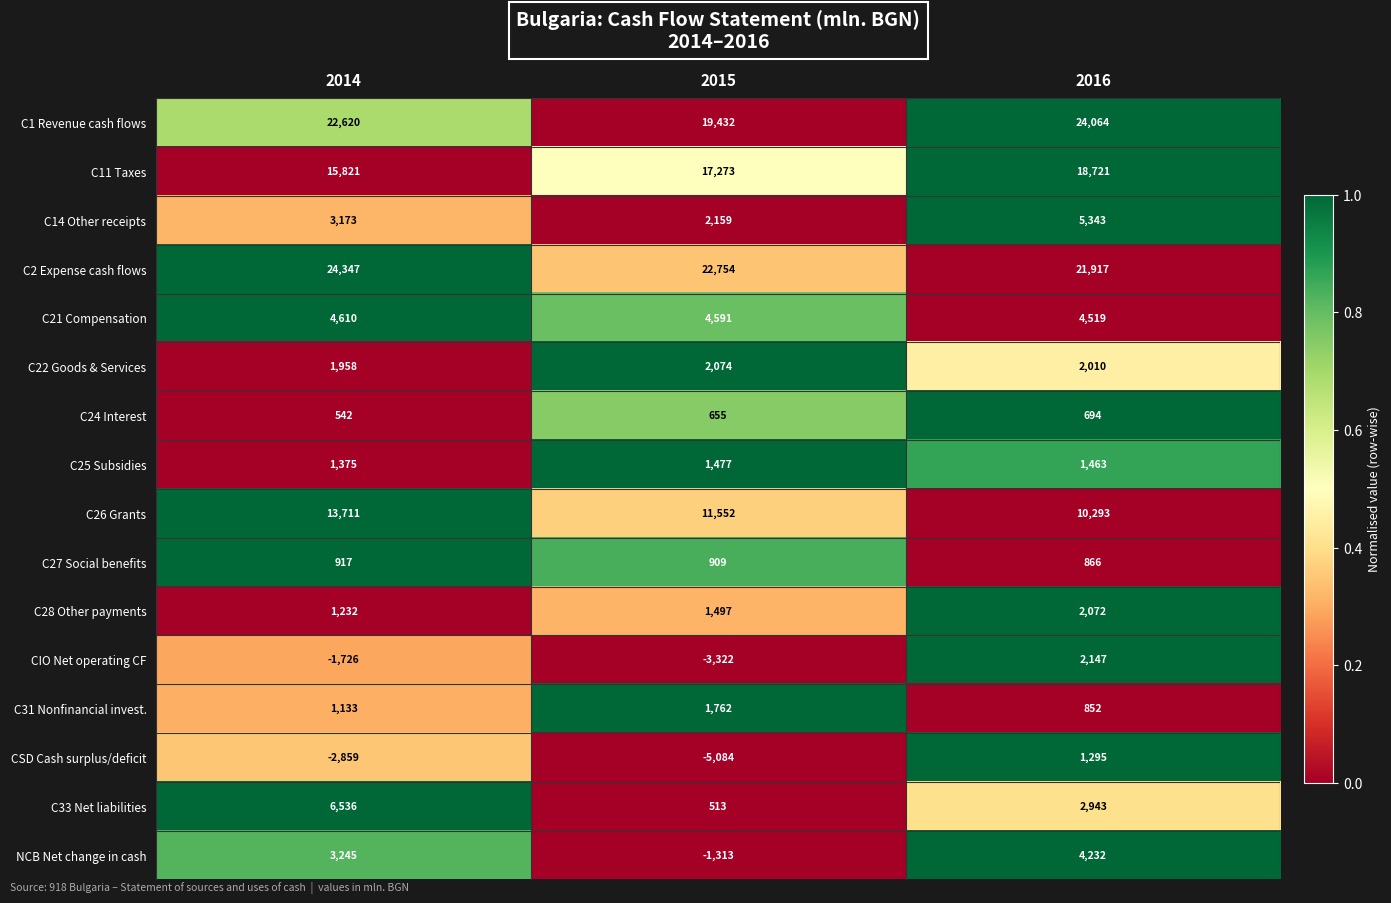

What is the average value of the C27 Social benefits series?

897